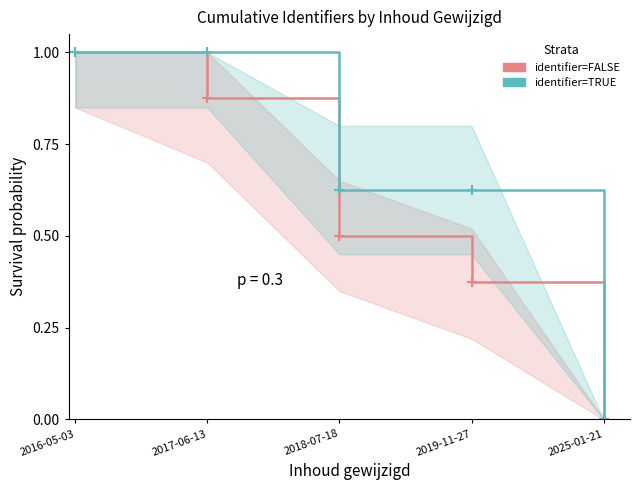

True or false: Identifier=FALSE and Identifier=TRUE intersect in this chart.

False